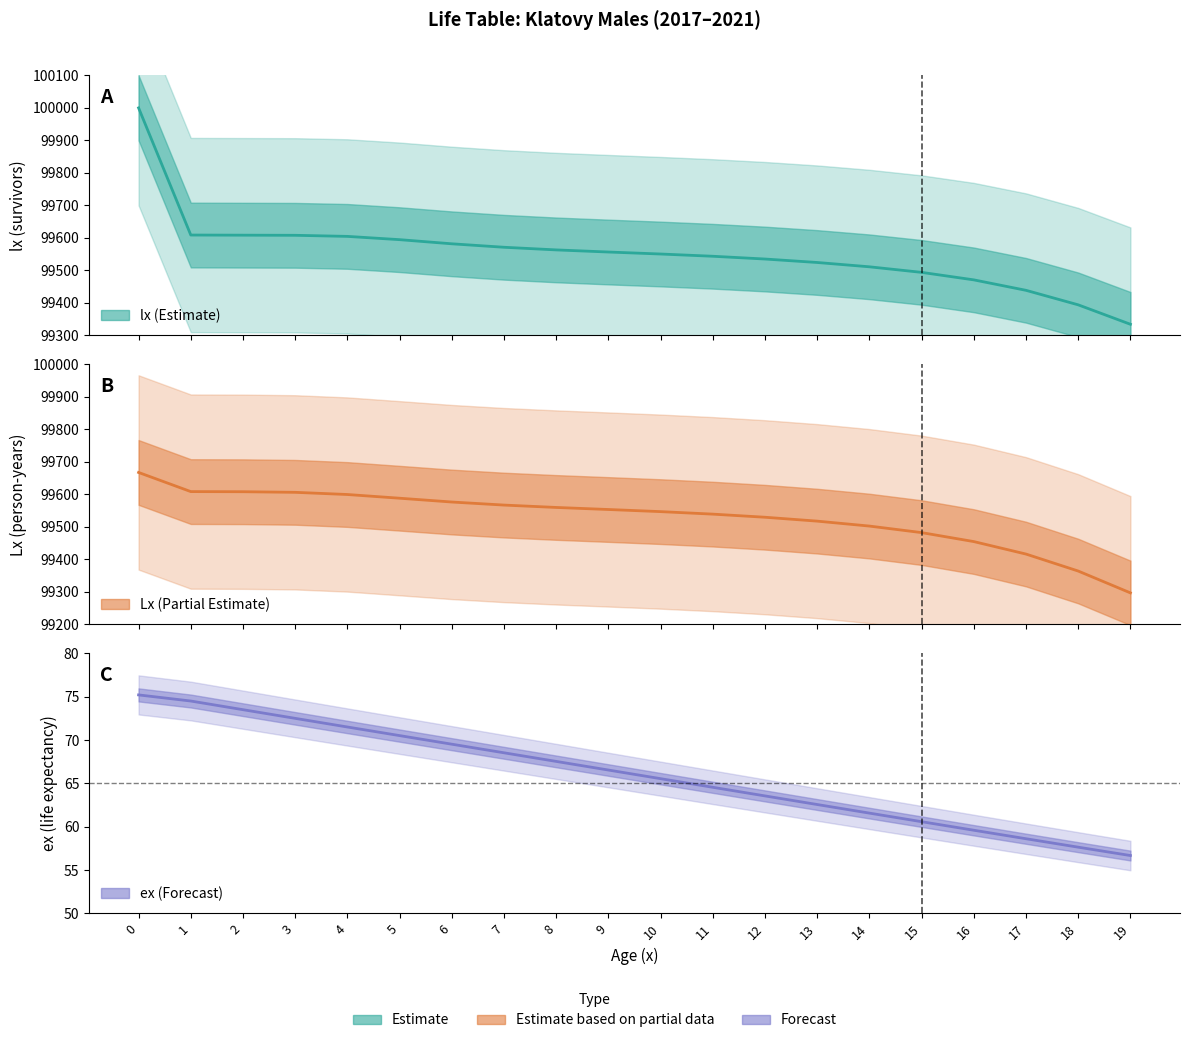

True or false: ex and Lx cross at least once.

False